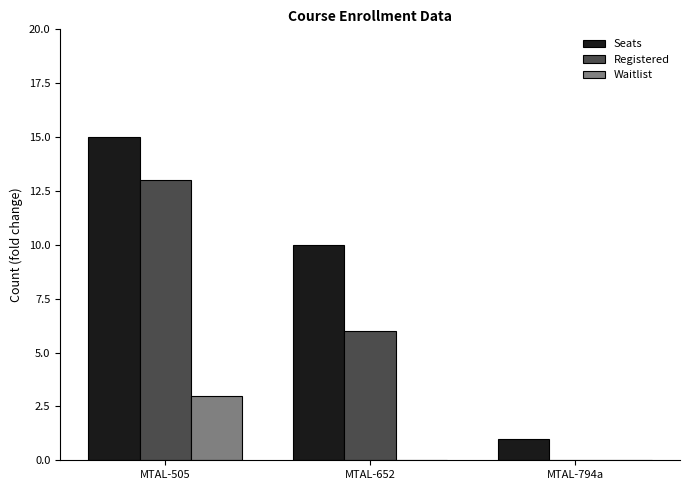

True or false: Waitlist has a value of 0 at MTAL-794a.

True